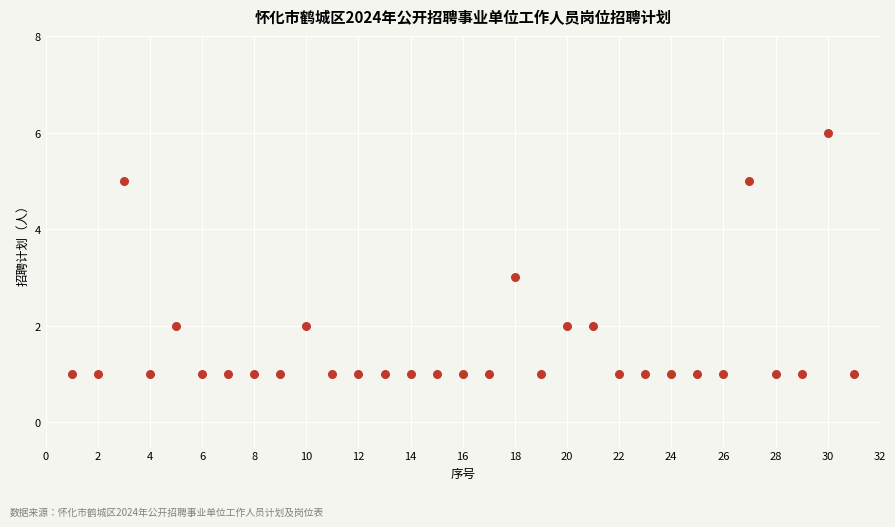

What is the range of Y values (max minus min)?

5